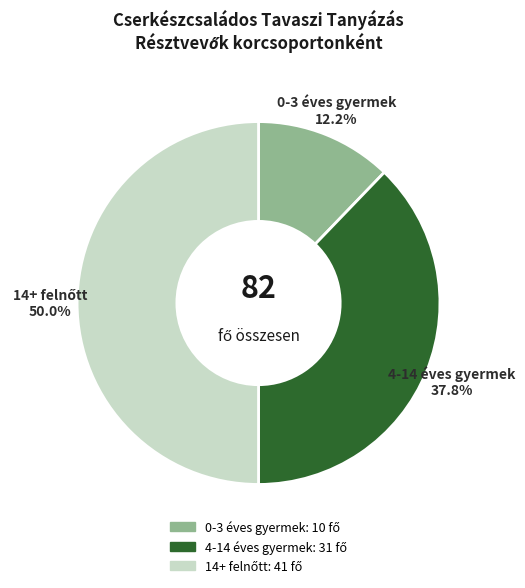

Count the number of slices in the pie.

3